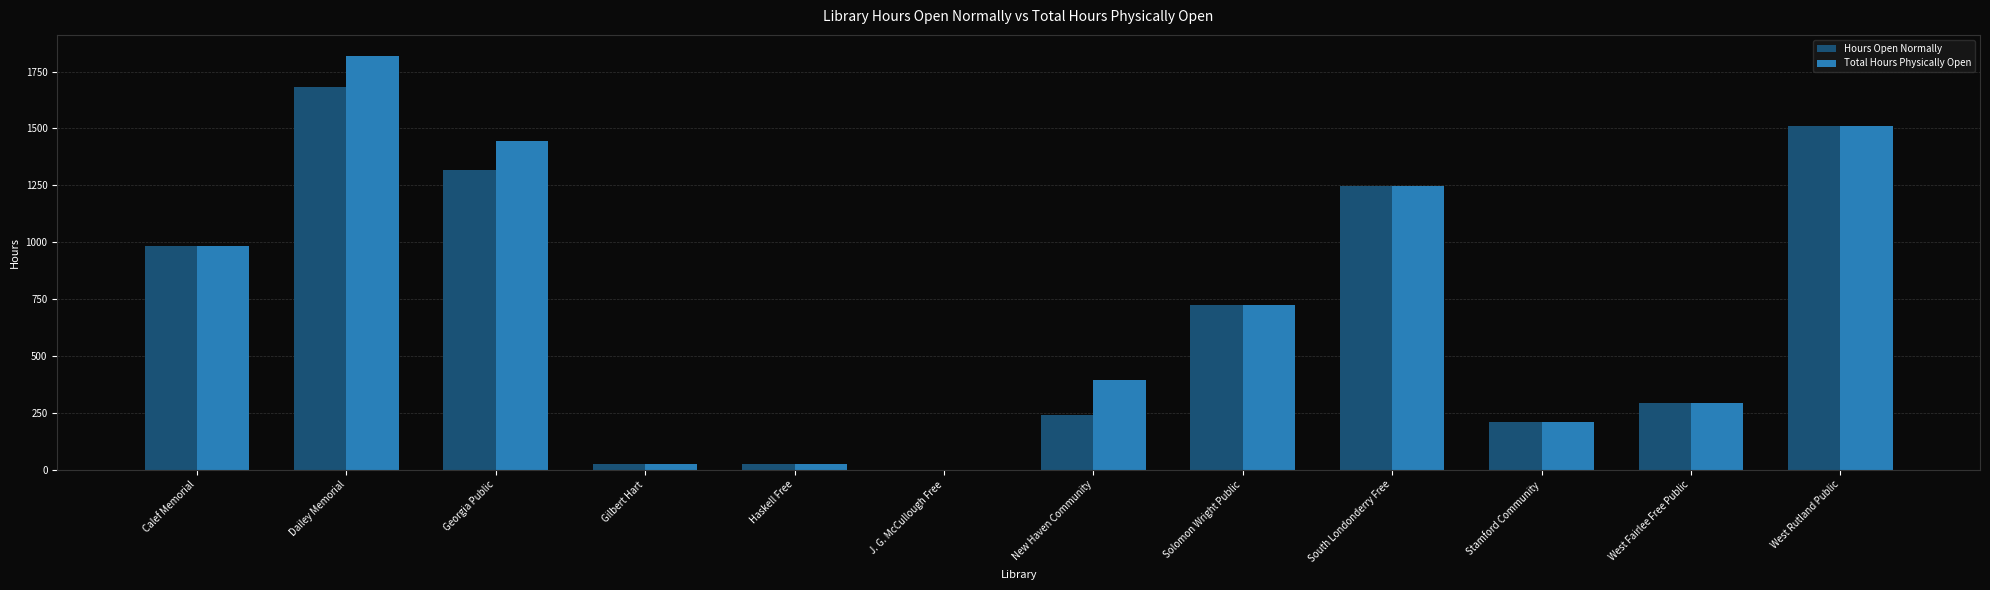

What are all the series names shown in the legend?

Hours Open Normally, Total Hours Physically Open